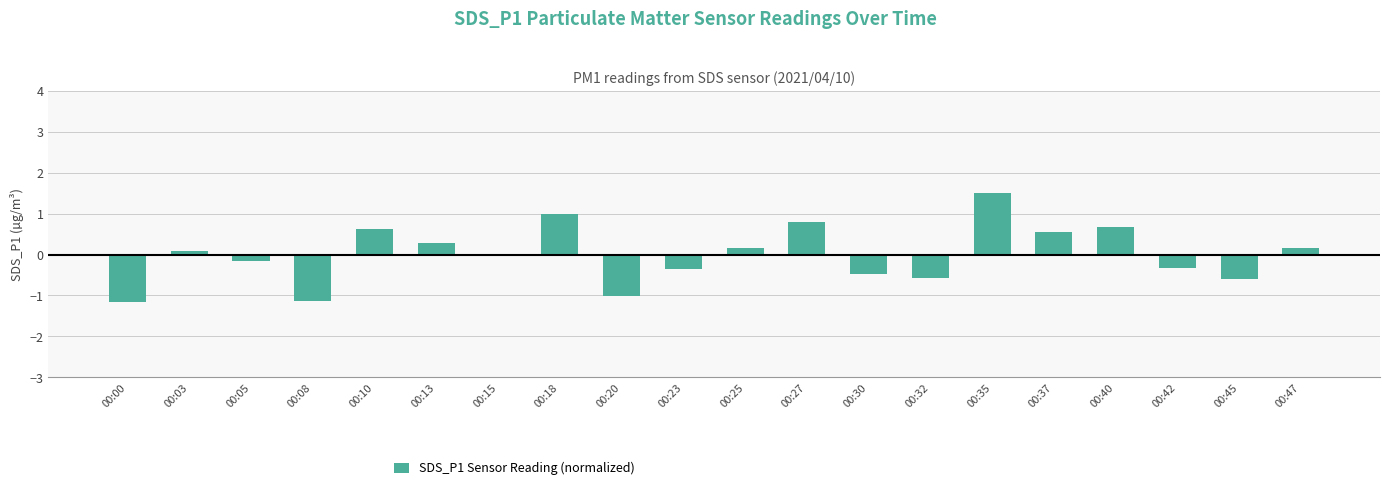

How many distinct data groups are displayed?

1